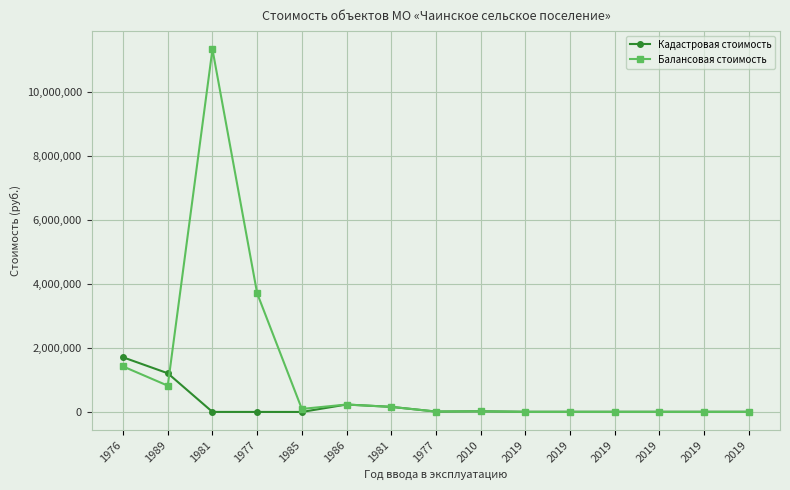

What is the label of the 12th point from the right?

1977